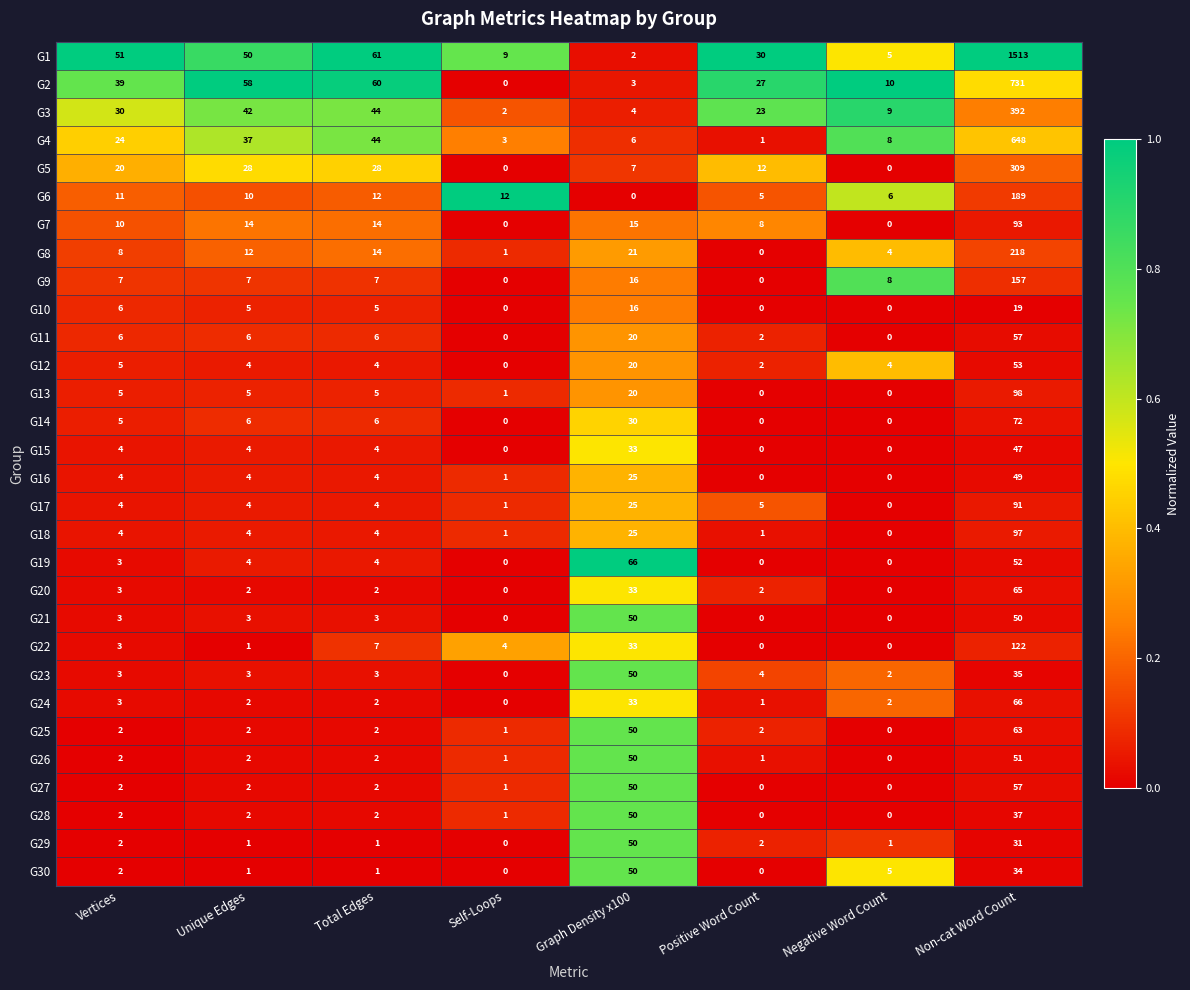

The value of G22 at Total Edges is 11. True or false?

False